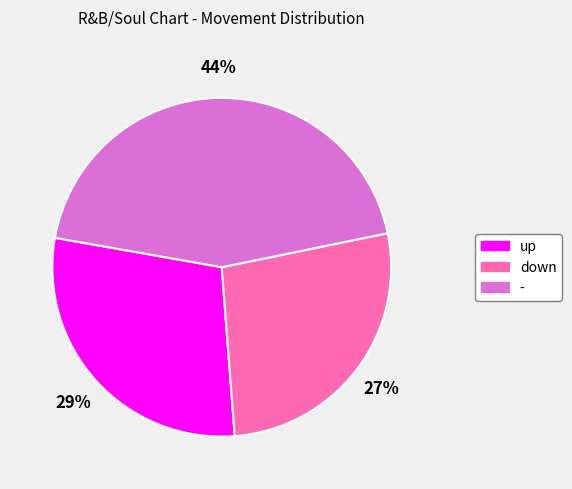

What is the smallest slice in the pie chart?

down